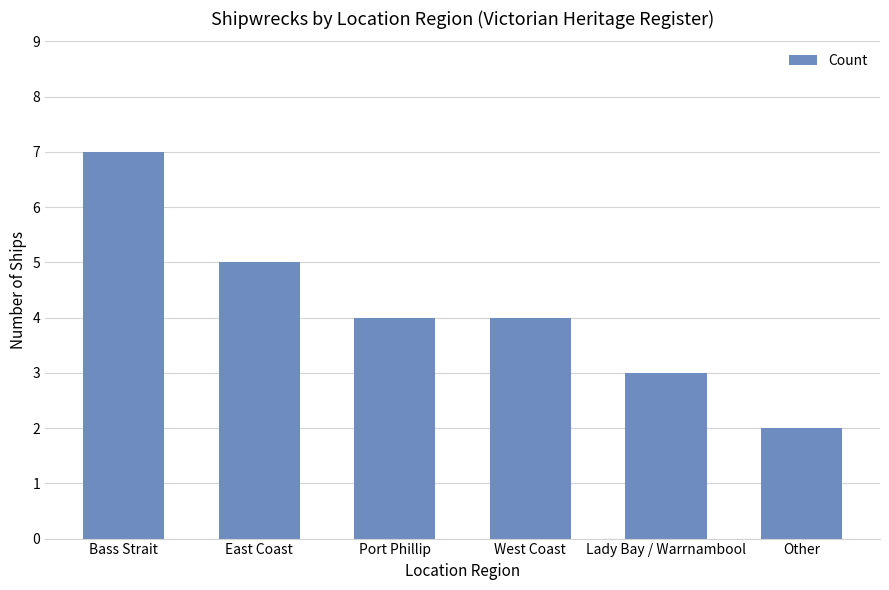

What is the change in value from Port Phillip to Other?

-2